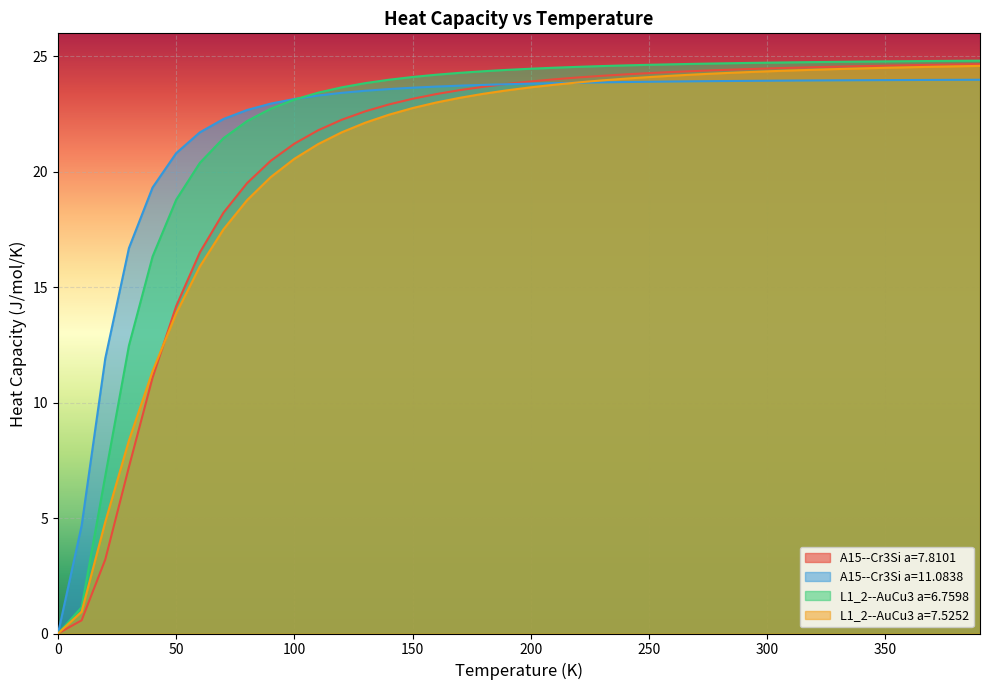

What is the sum of all L1_2--AuCu3 a=7.5252 values?

820.5